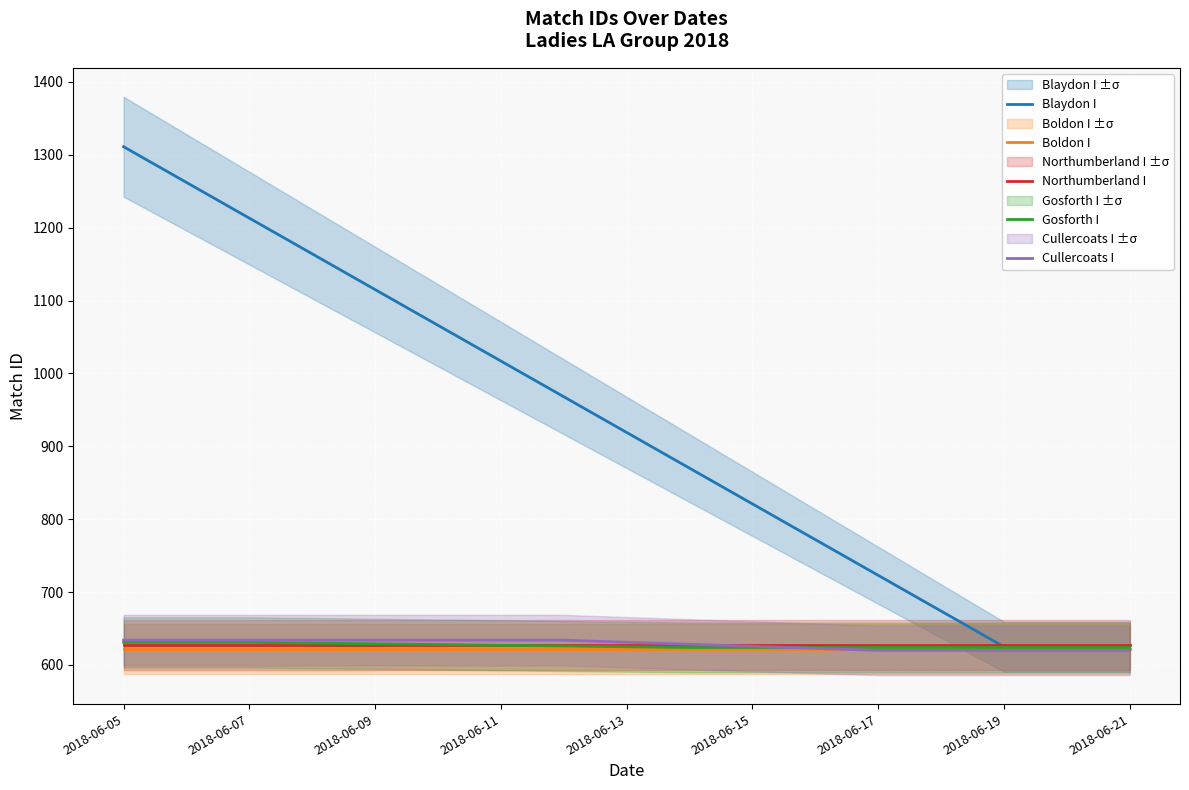

The Boldon I series shows 283.8 at 2018-06-21. True or false?

False